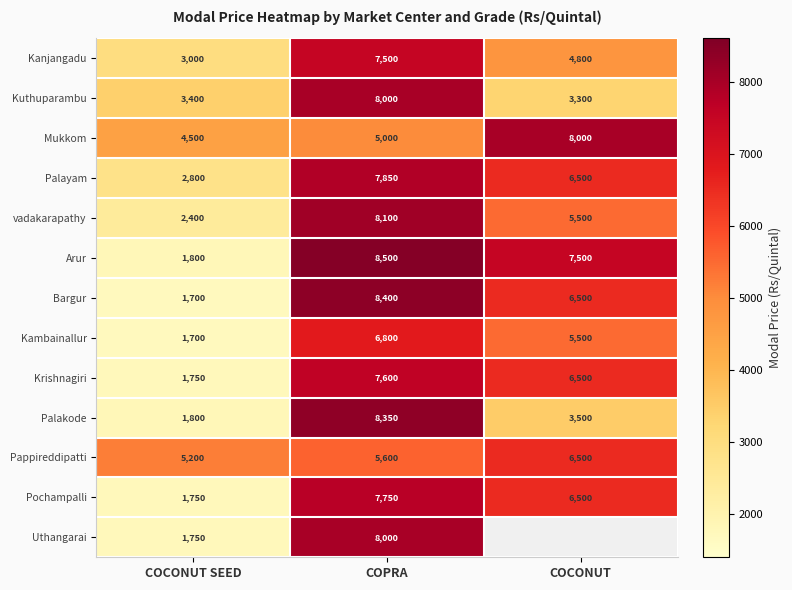

Is it true that vadakarapathy equals 8100 at COPRA?

True